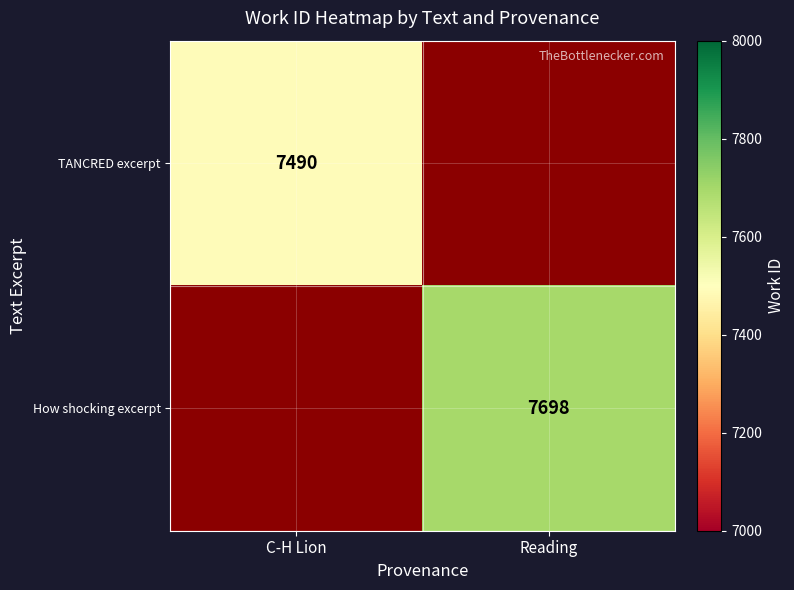

Between C-H Lion and Reading, which is larger?

Reading